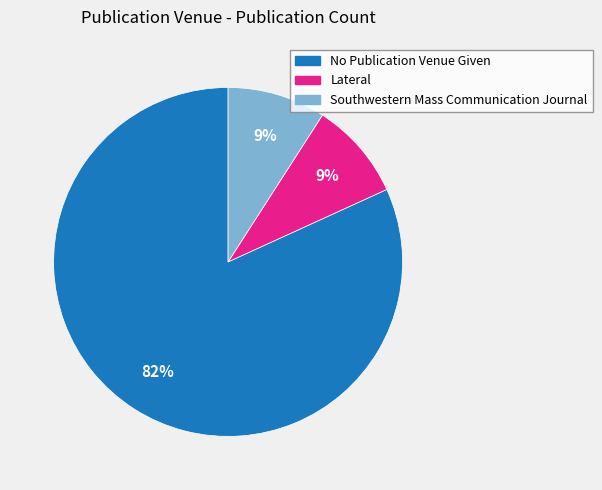

Which category accounts for the majority?

No Publication Venue Given